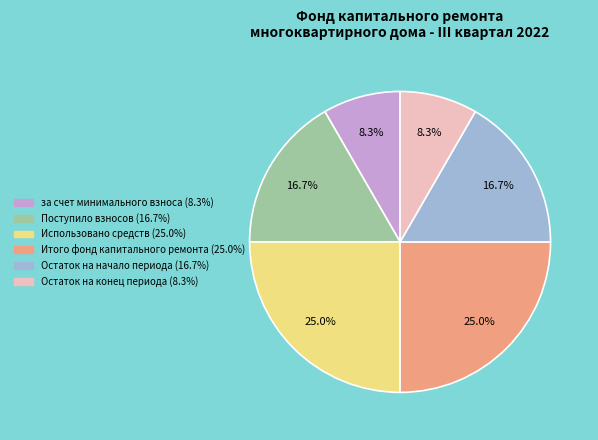

Between Поступило взносов and Остаток на конец периода, which is larger?

Поступило взносов